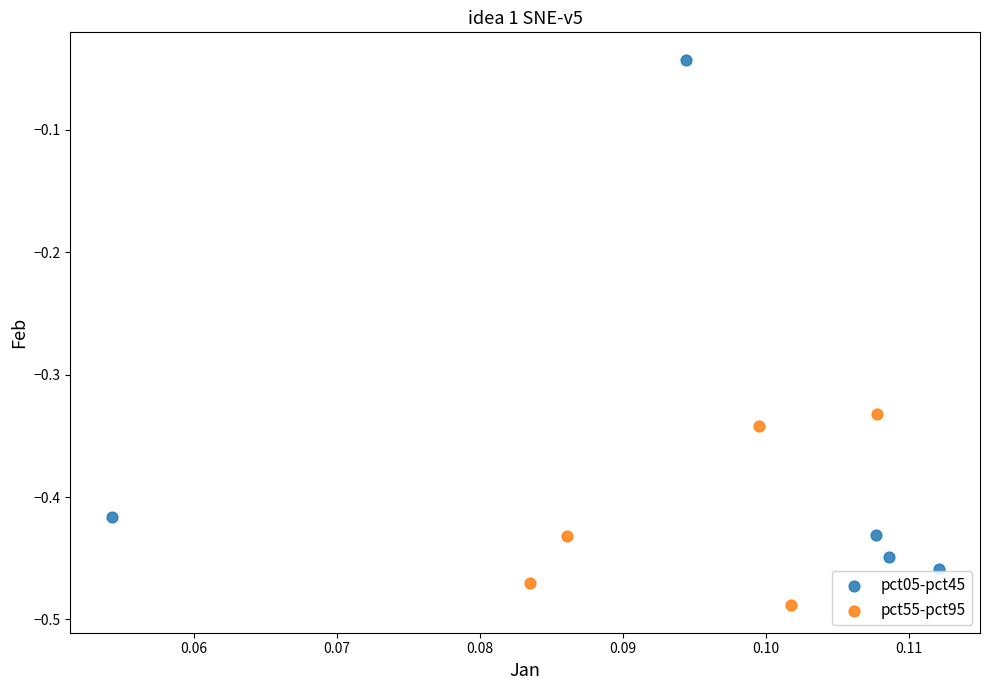

Which series contains the lowest Y value?

pct55-pct95